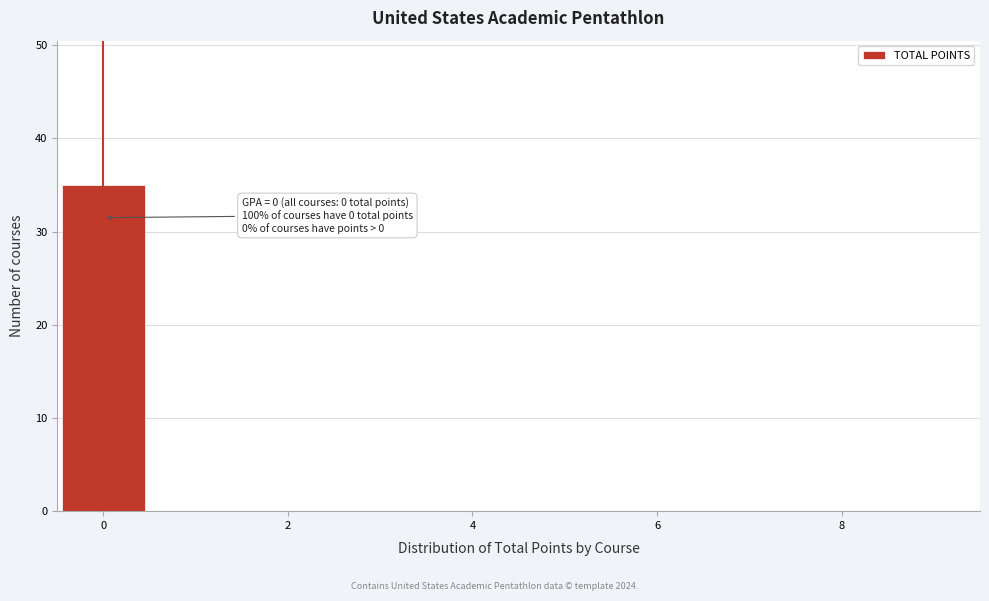

Which range on the x-axis has the tallest bar?

-0.5 to 0.5